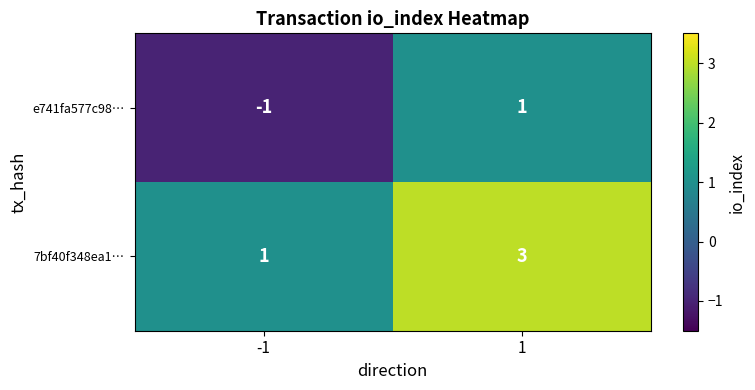

At how many categories does at least one series exceed 2?

1